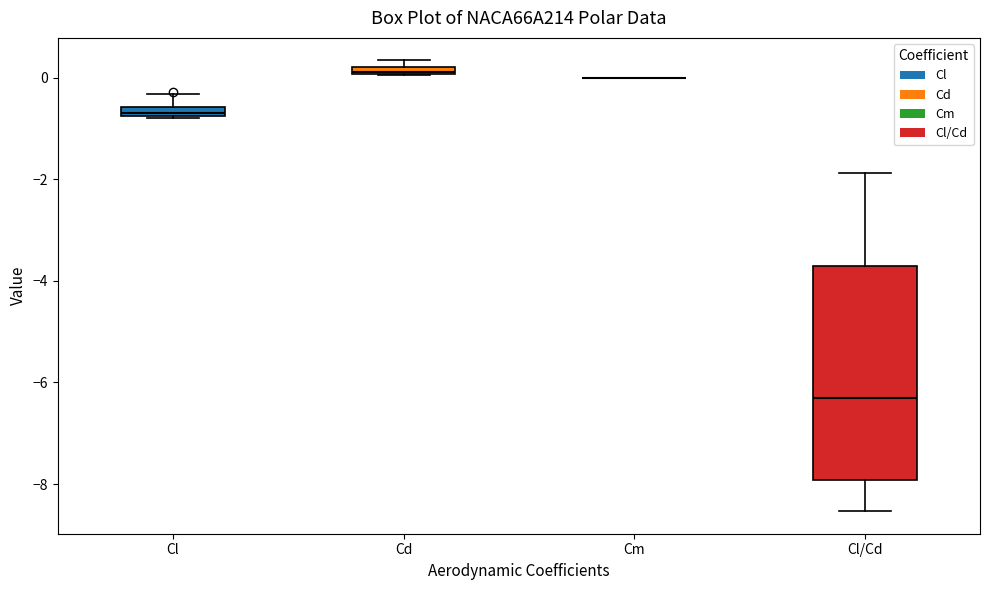

Where is the lower edge of the box for Cl on the y-axis? The values are not printed on the chart, so give them approximately, as read against the axis.

-0.8